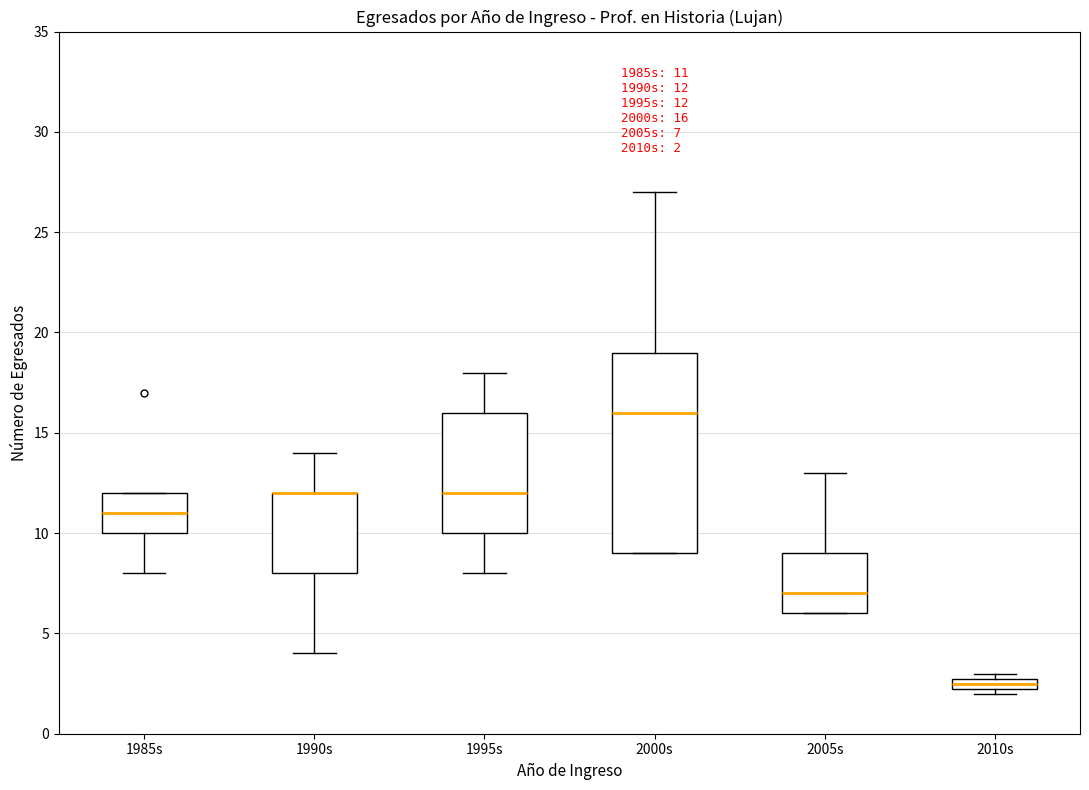

Which box is the tallest, from its lower edge to its upper edge?

2000s